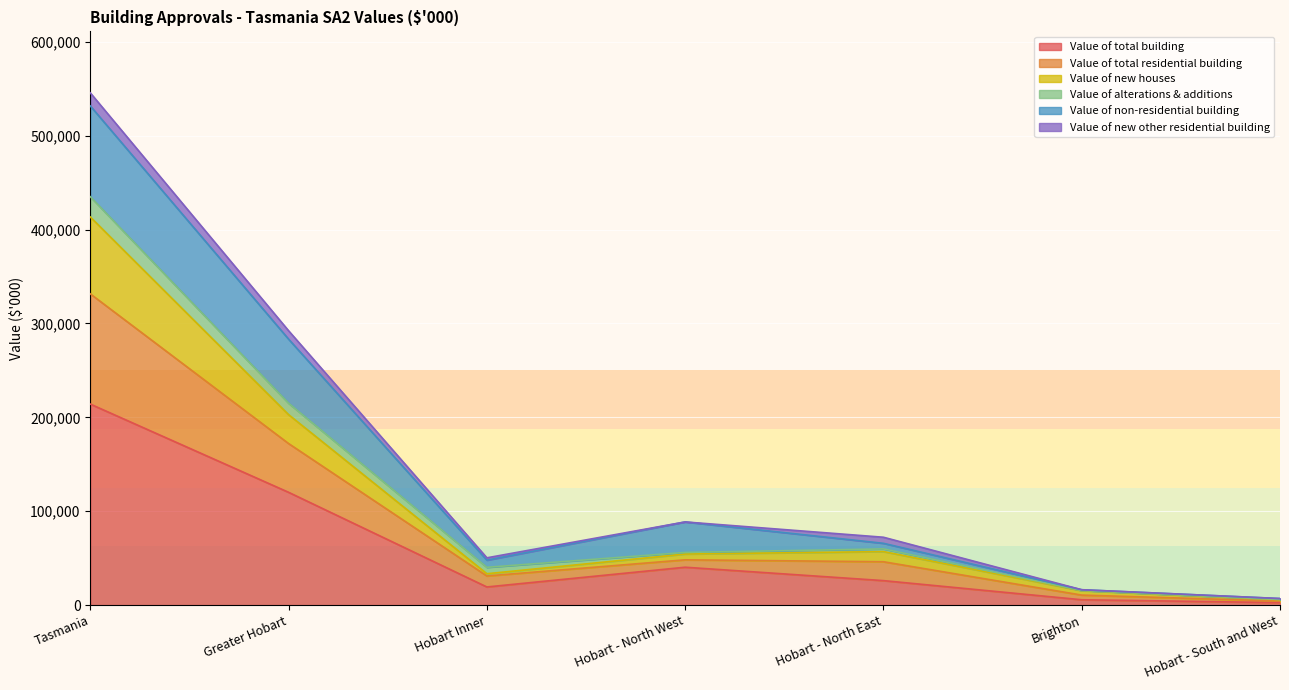

At which category does the chart reach its peak across all series?

Tasmania